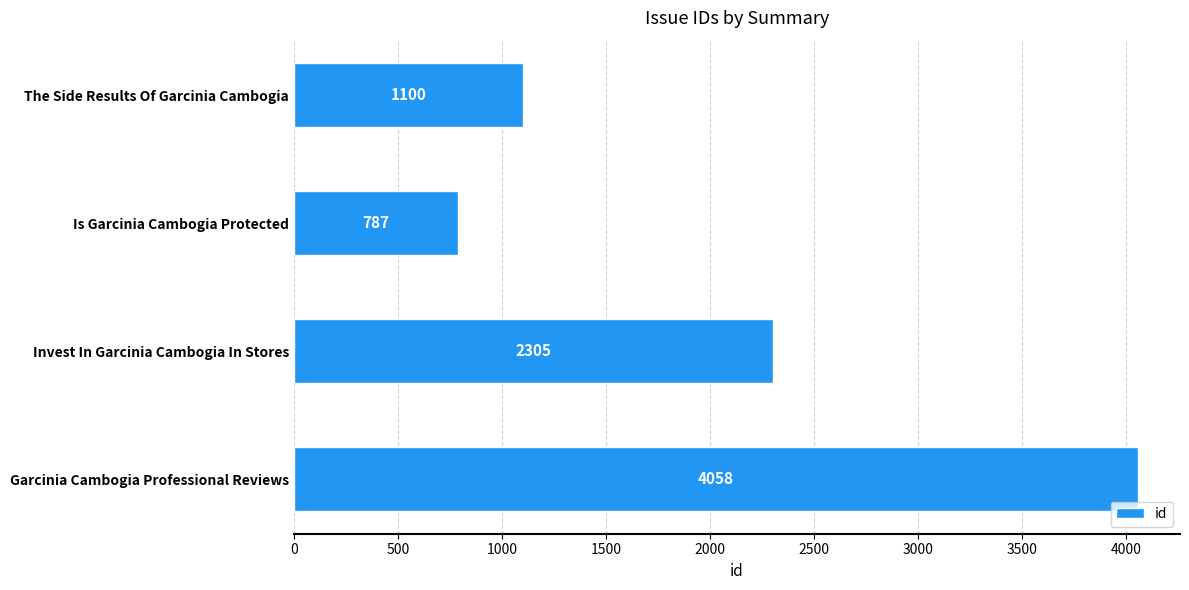

What is the ratio of the value at The Side Results Of Garcinia Cambogia to the value at Invest In Garcinia Cambogia In Stores?

0.5